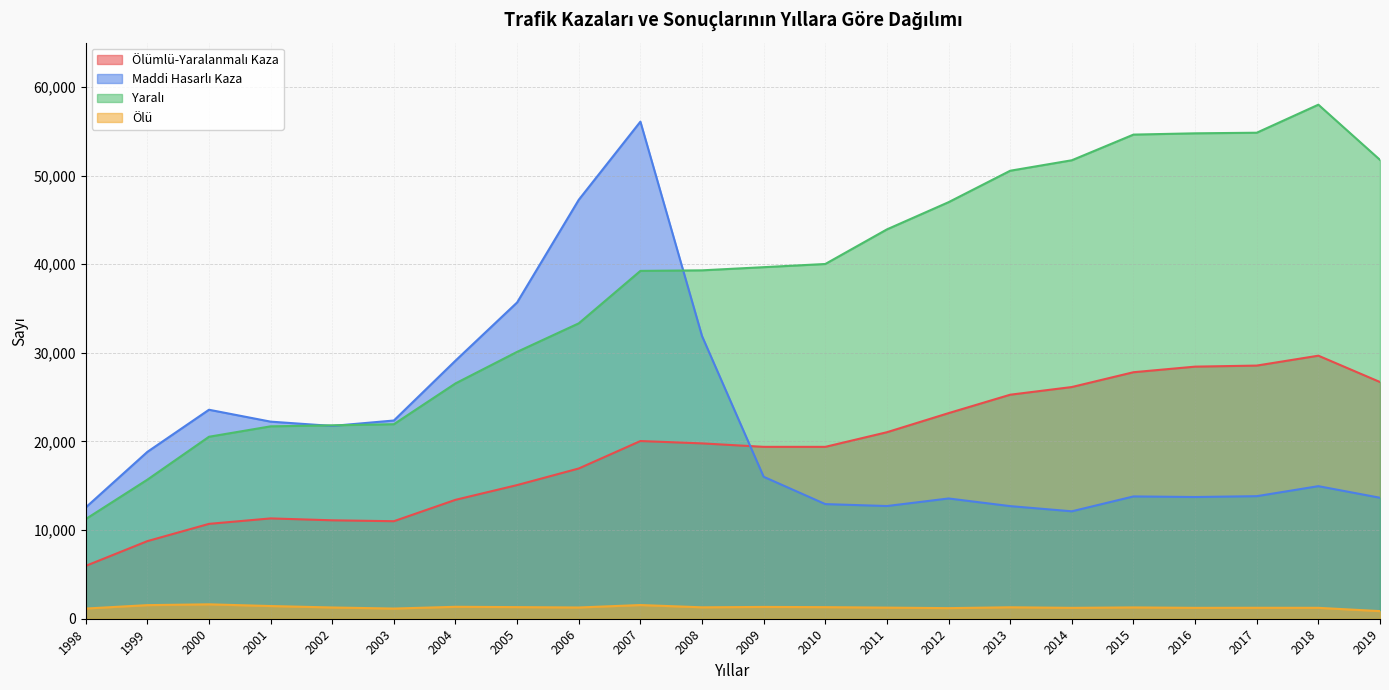

True or false: Yaralı and Ölümlü-Yaralanmalı Kaza intersect in this chart.

False